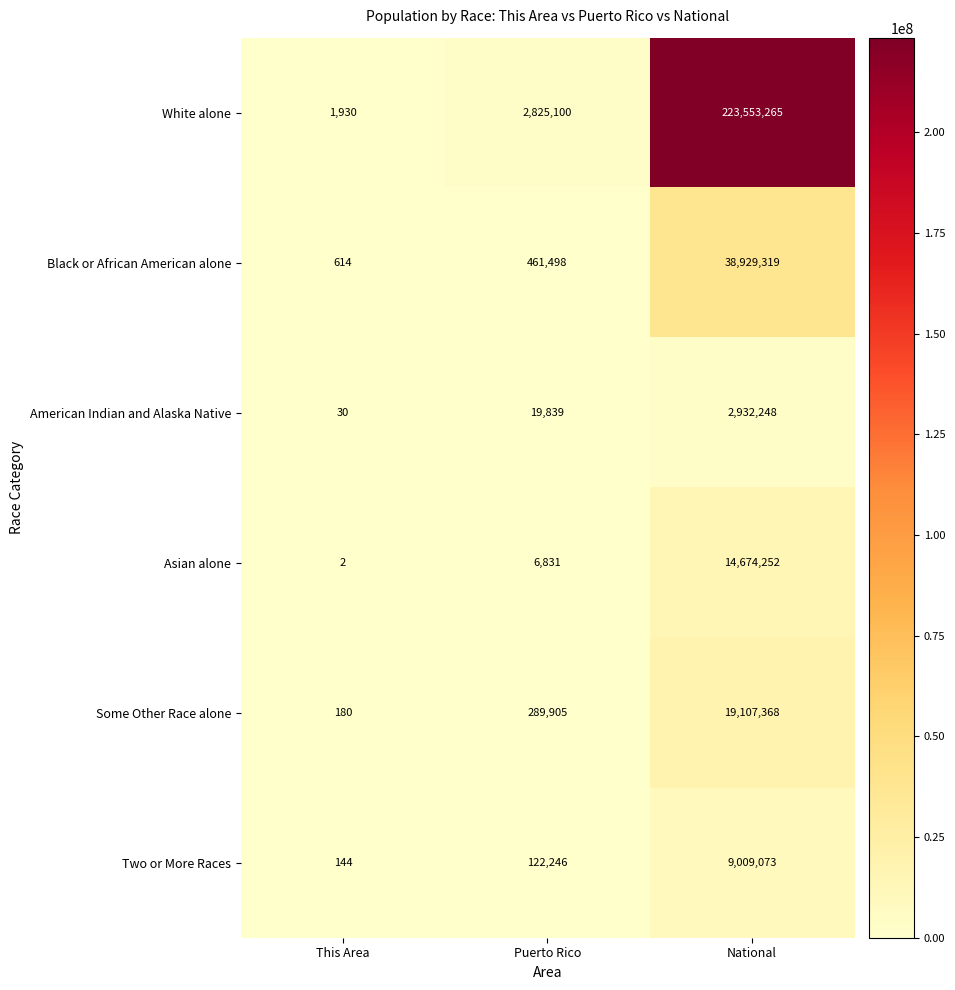

What is the spread (max minus min) of values at Puerto Rico?

2818269